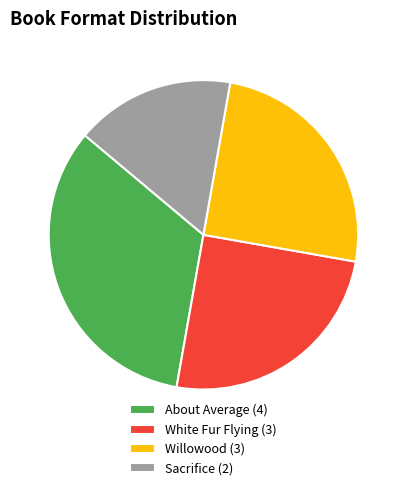

Is Willowood (3) the majority of the pie?

No